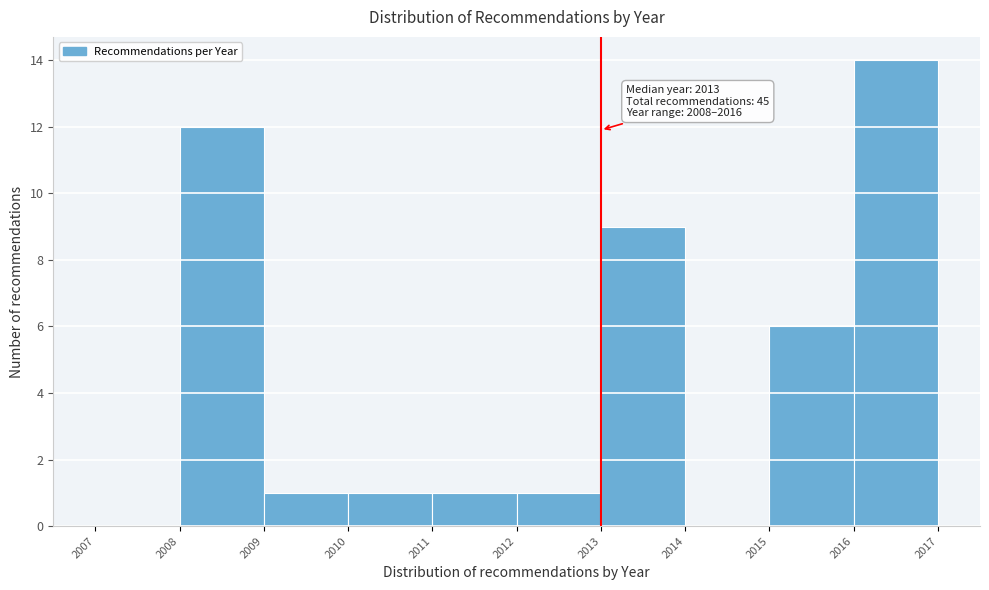

Over which range of the x-axis is the bar tallest?

2016 to 2017